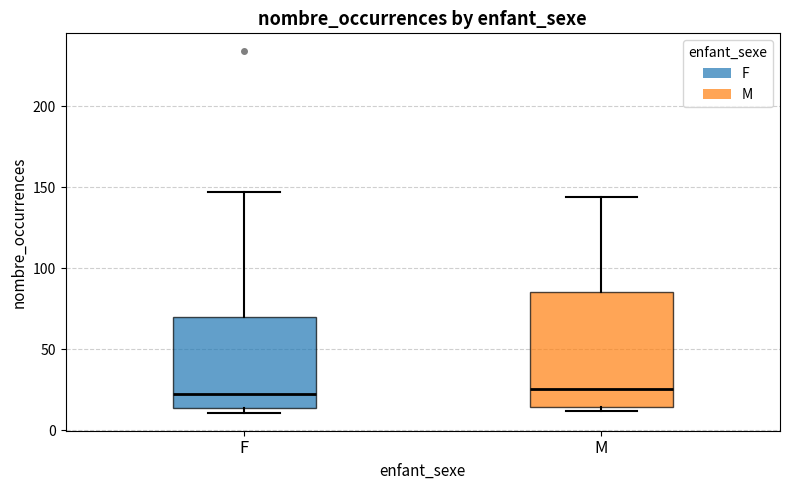

Where does the median line of the box for M sit on the y-axis? The values are not printed on the chart, so give them approximately, as read against the axis.

25